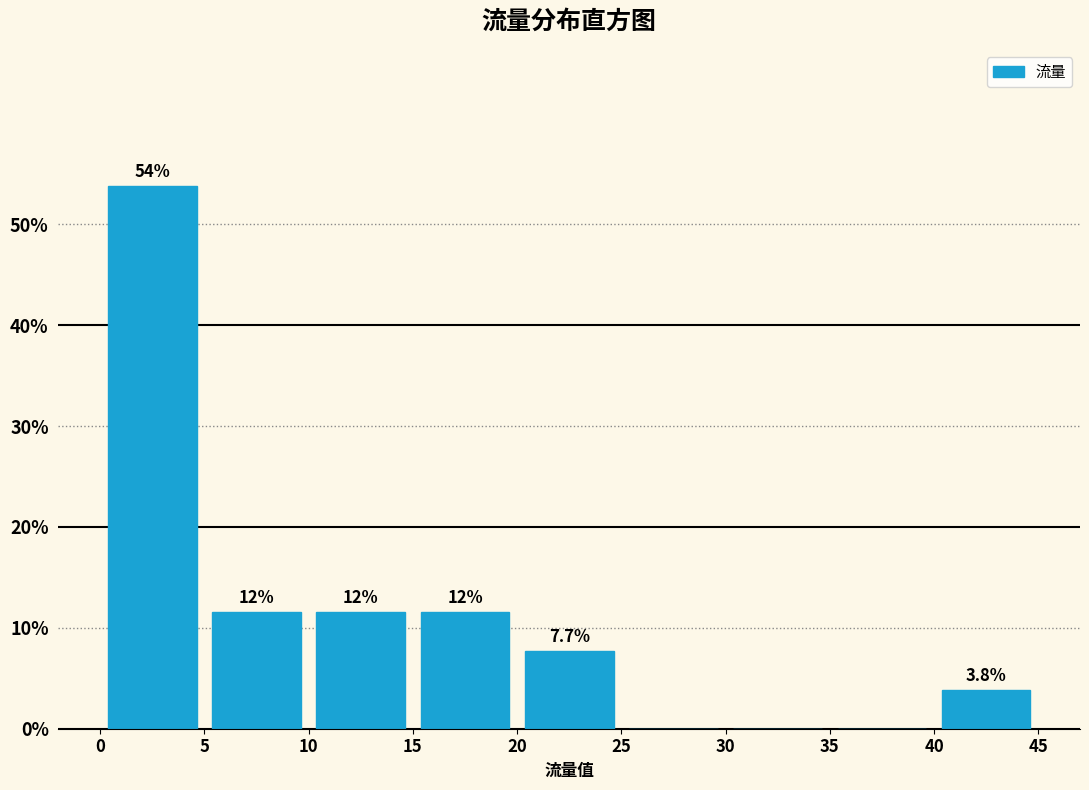

Over which range of the x-axis is the bar tallest?

0 to 5